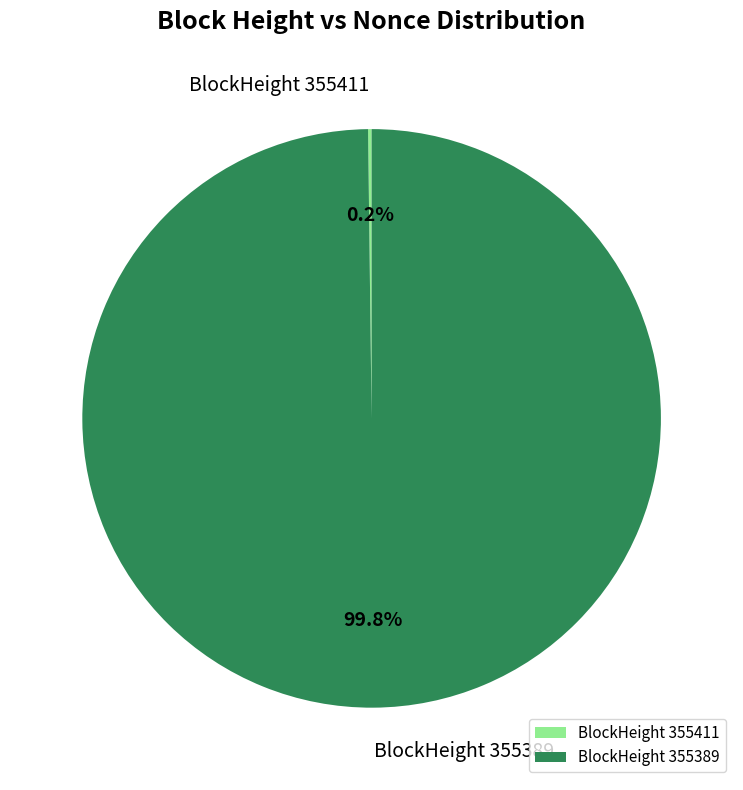

Is there any slice that represents more than half of the pie?

Yes